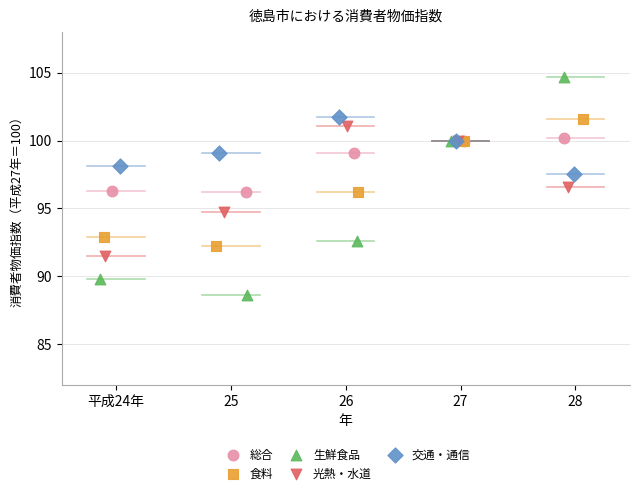

Which series contains the lowest Y value?

生鮮食品